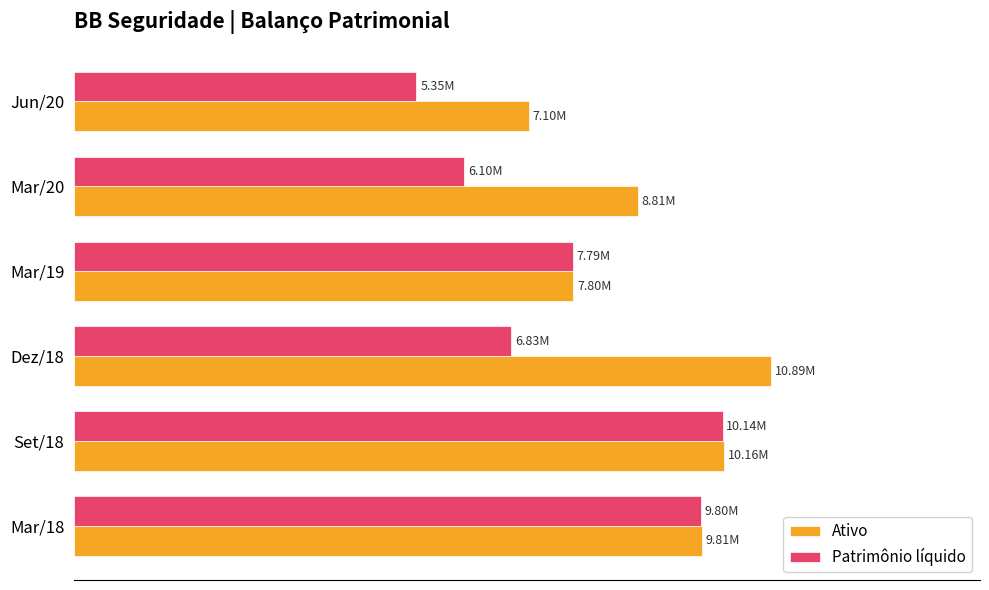

Which category has the lowest value across all series?

Jun/20